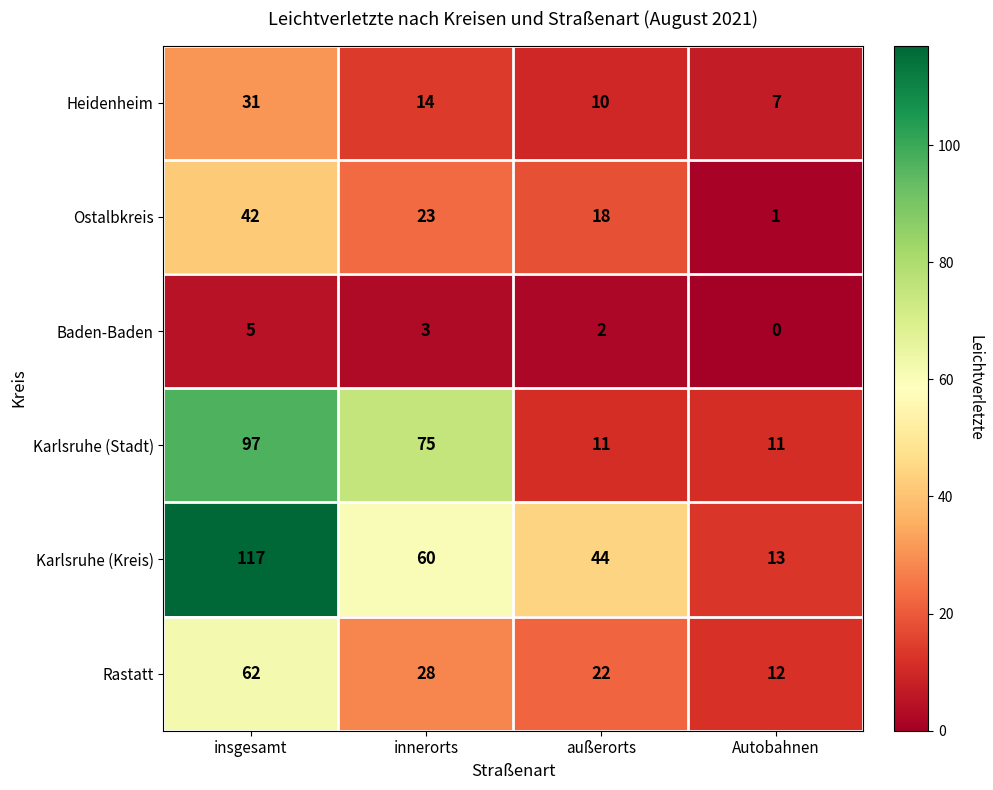

The value of Rastatt at Autobahnen is 12. True or false?

True